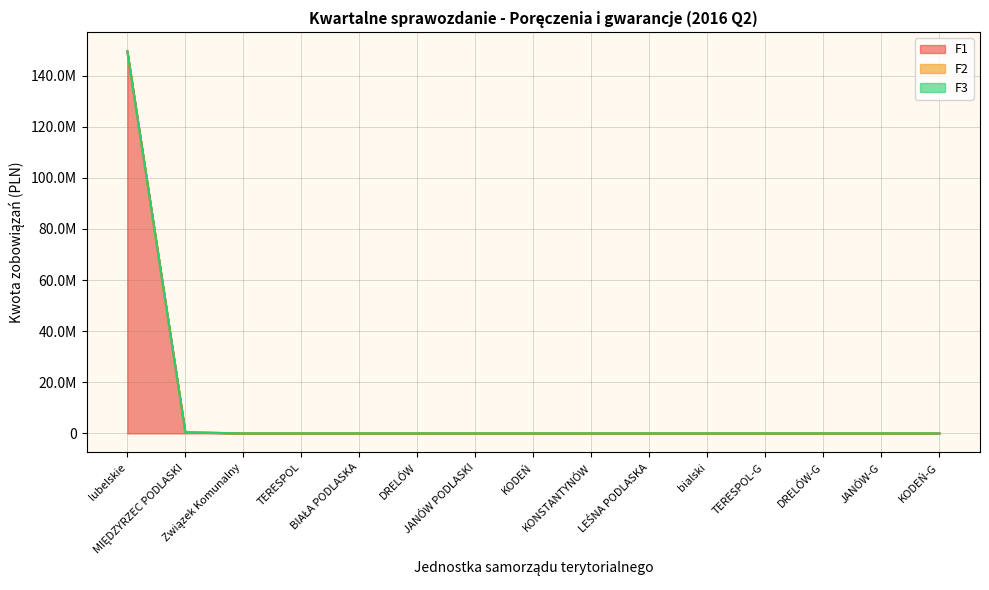

Reading right to left, transcribe all the data shown in this chart.

F1: 0.0	0.0	0.0	0.0	0.0	0.0	0.0	0.0	0.0	0.0	0.0	0.0	0.0	404370.0	149538052.1
F2: 0.0	0.0	0.0	0.0	0.0	0.0	0.0	0.0	0.0	0.0	0.0	0.0	0.0	0.0	0.0
F3: 0.0	0.0	0.0	0.0	0.0	0.0	0.0	0.0	0.0	0.0	0.0	0.0	0.0	0.0	0.0